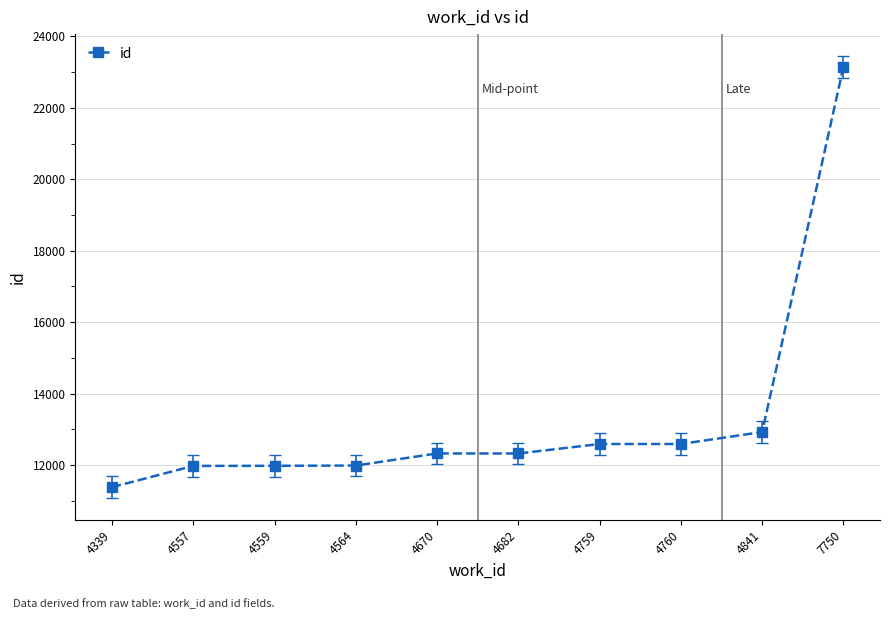

What is the change in value from 4559 to 4682?

+345